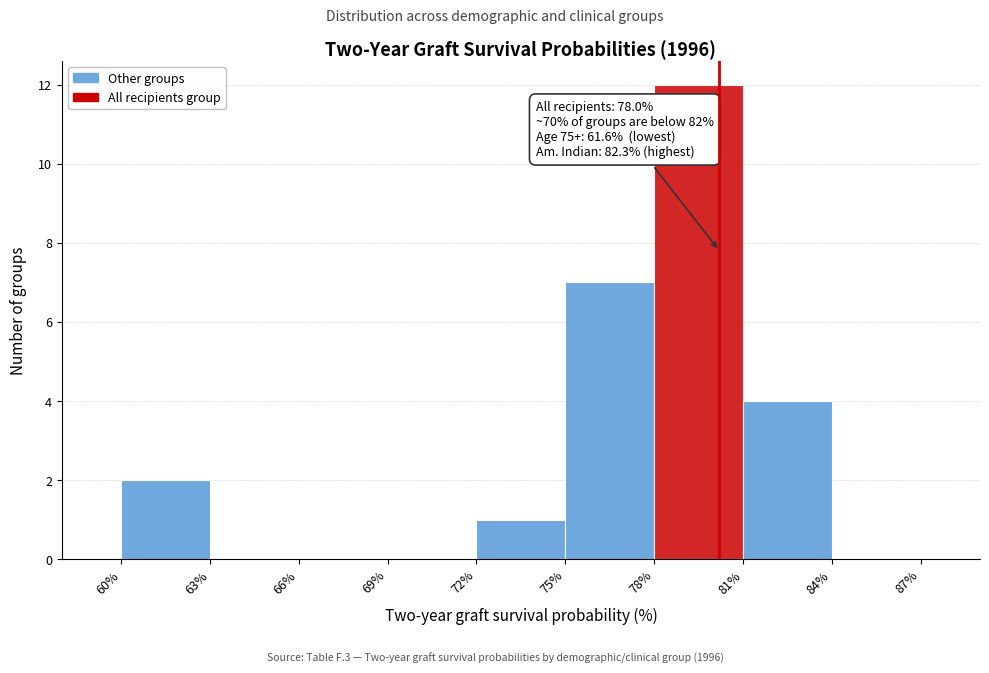

Which range on the x-axis has the tallest bar?

78% to 81%